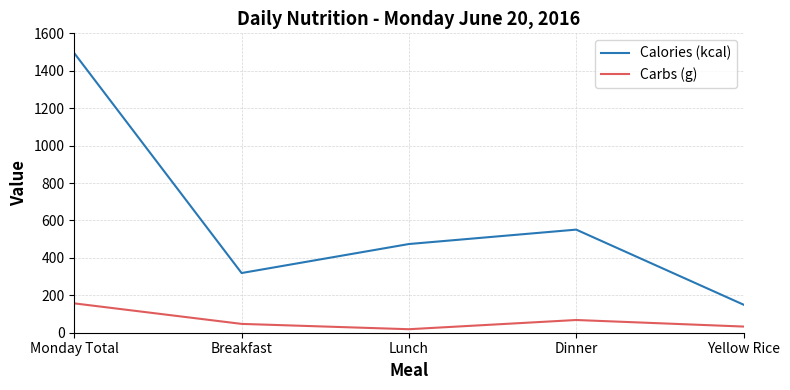

Which series changed the most between Monday Total and Dinner?

Calories (kcal)